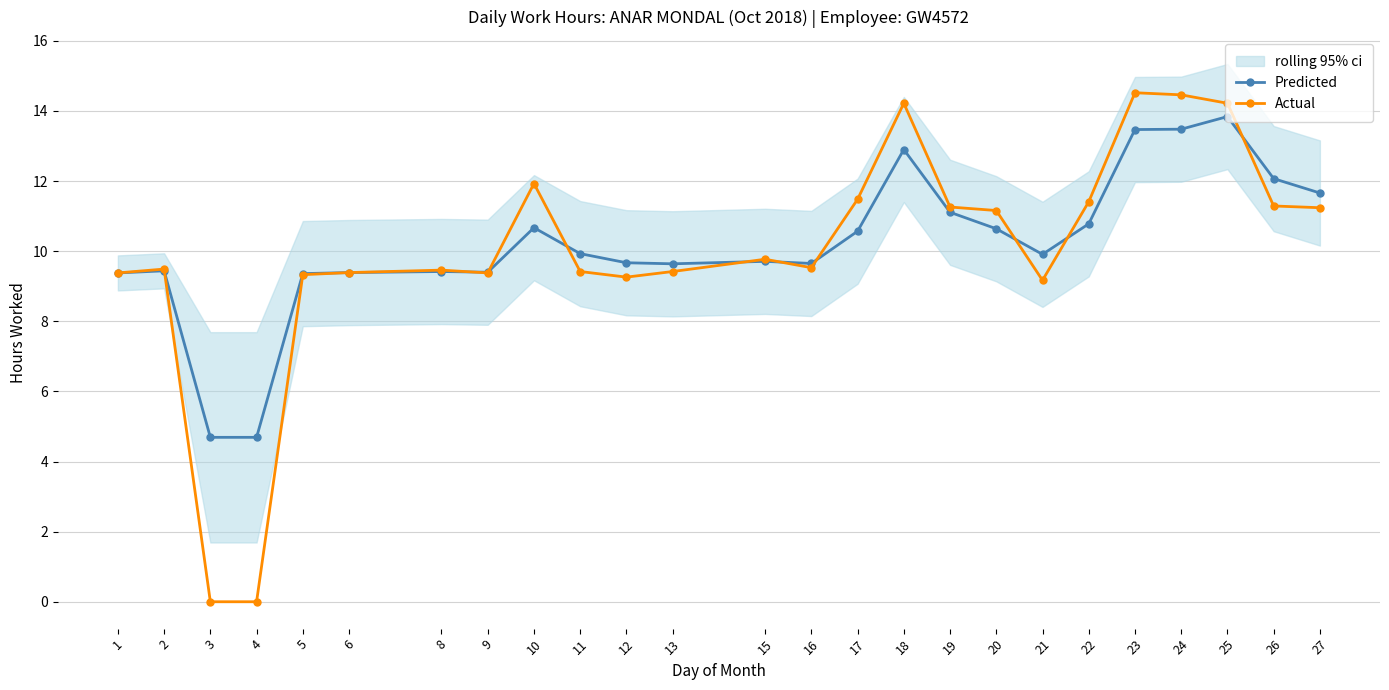

What is the difference between the second highest and minimum values in the Predicted series?

8.8